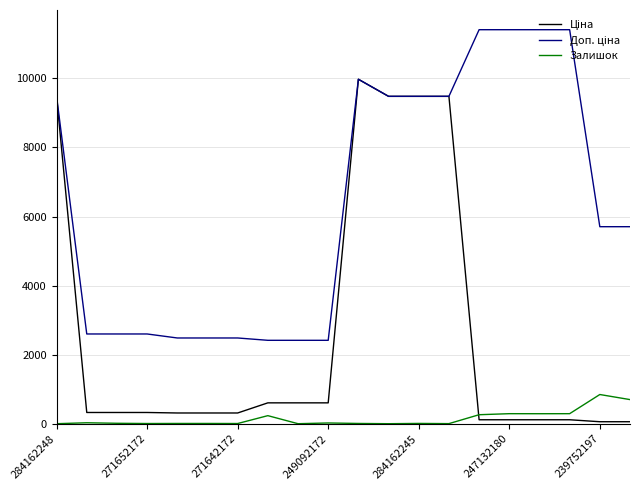

What is the greatest value displayed?

11410.0